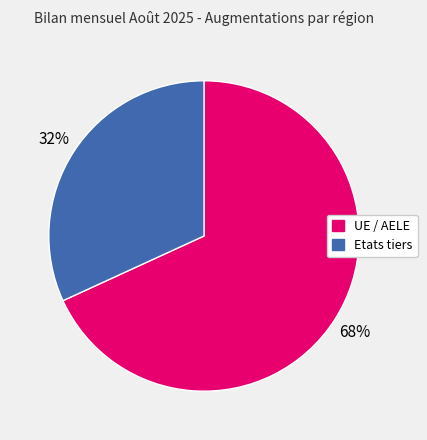

Is it true that UE / AELE is 68% of the pie?

True